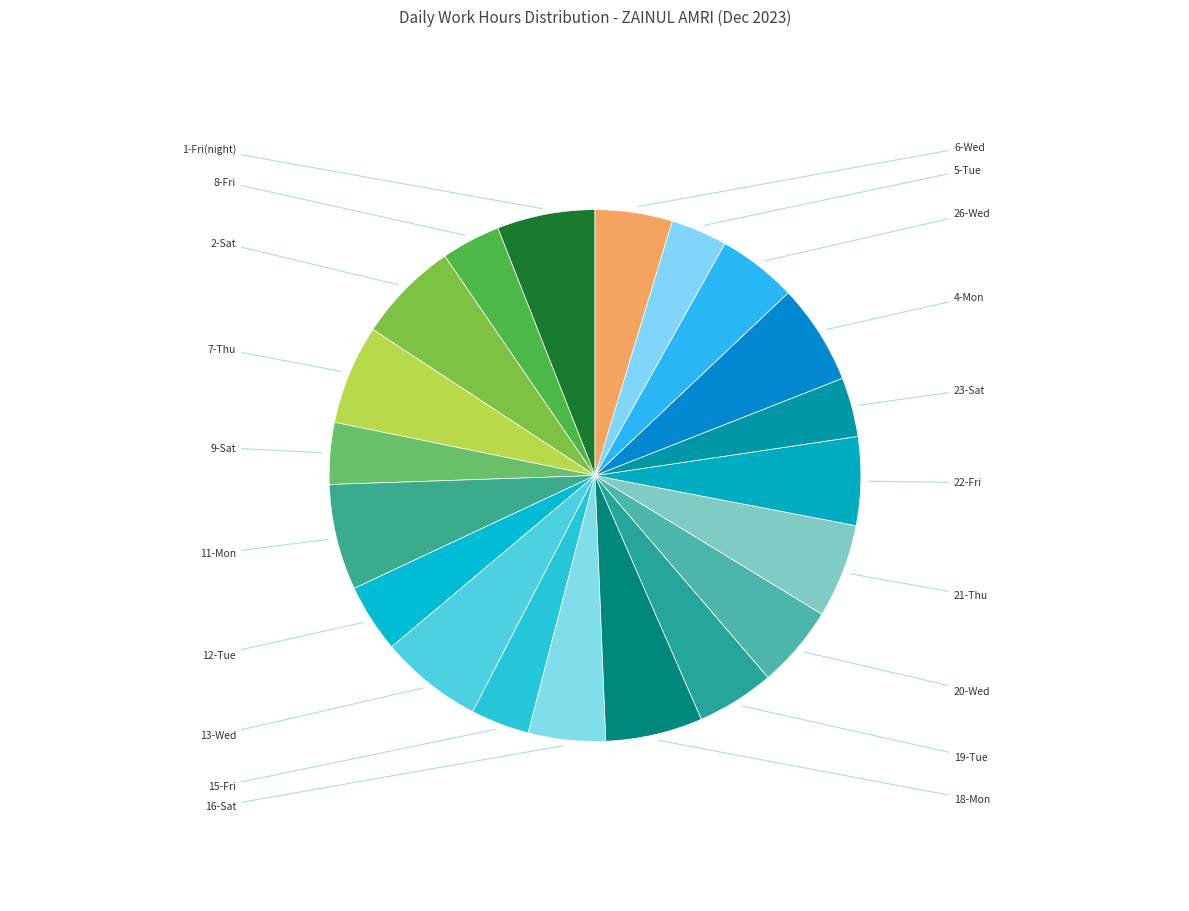

How many segments does this pie chart have?

20